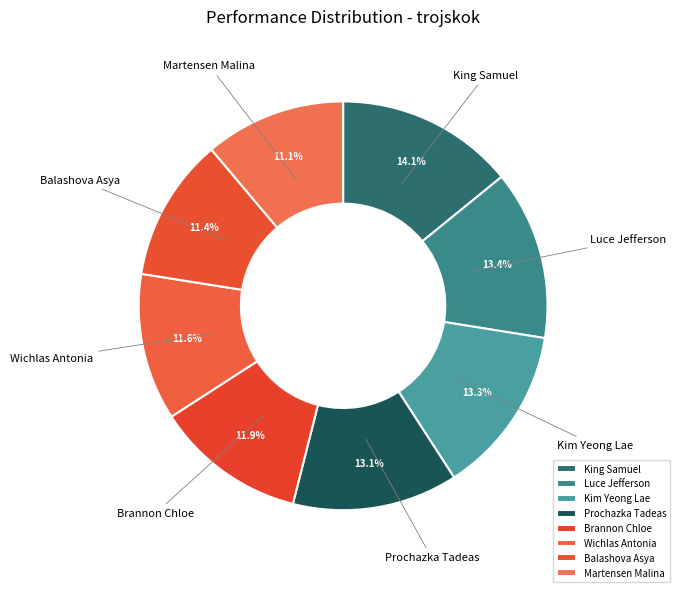

Does Balashova Asya represent more than half of the total?

No